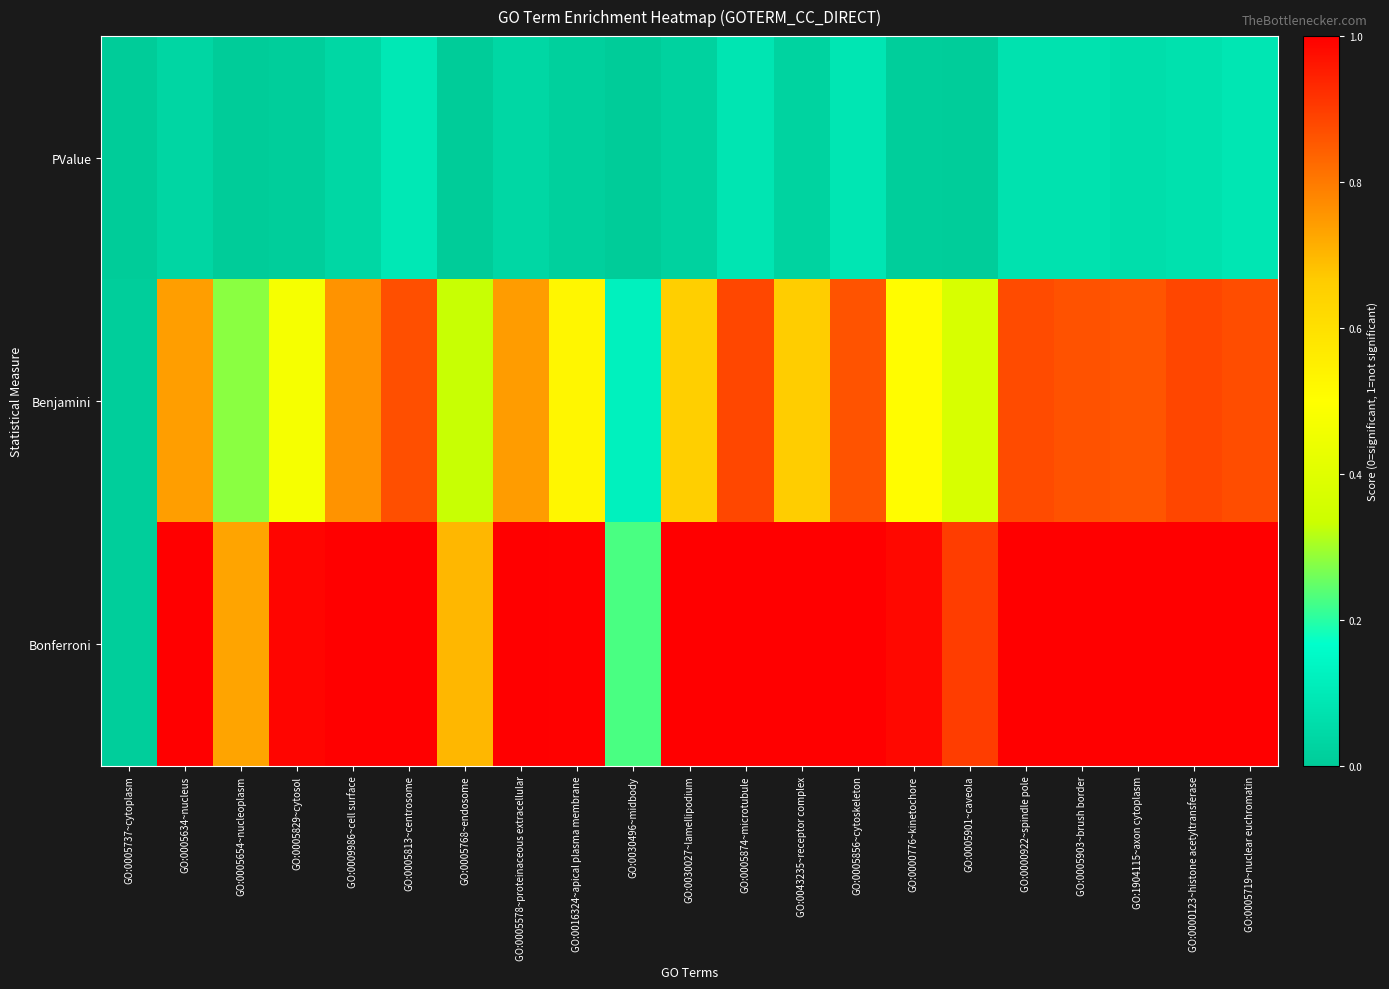

Reading left to right, what are all the values shown in this chart?

PValue: GO:0005737~cytoplasm=0.0	GO:0005634~nucleus=0.0	GO:0005654~nucleoplasm=0.0	GO:0005829~cytosol=0.0	GO:0009986~cell surface=0.0	GO:0005813~centrosome=0.1	GO:0005768~endosome=0.0	GO:0005578~proteinaceous extracellular=0.0	GO:0016324~apical plasma membrane=0.0	GO:0030496~midbody=0.0	GO:0030027~lamellipodium=0.0	GO:0005874~microtubule=0.1	GO:0043235~receptor complex=0.0	GO:0005856~cytoskeleton=0.1	GO:0000776~kinetochore=0.0	GO:0005901~caveola=0.0	GO:0000922~spindle pole=0.1	GO:0005903~brush border=0.1	GO:1904115~axon cytoplasm=0.1	GO:0000123~histone acetyltransferase=0.1	GO:0005719~nuclear euchromatin=0.1
Benjamini: GO:0005737~cytoplasm=0.0	GO:0005634~nucleus=0.7	GO:0005654~nucleoplasm=0.3	GO:0005829~cytosol=0.5	GO:0009986~cell surface=0.8	GO:0005813~centrosome=0.9	GO:0005768~endosome=0.3	GO:0005578~proteinaceous extracellular=0.7	GO:0016324~apical plasma membrane=0.5	GO:0030496~midbody=0.1	GO:0030027~lamellipodium=0.7	GO:0005874~microtubule=0.9	GO:0043235~receptor complex=0.7	GO:0005856~cytoskeleton=0.9	GO:0000776~kinetochore=0.5	GO:0005901~caveola=0.4	GO:0000922~spindle pole=0.9	GO:0005903~brush border=0.9	GO:1904115~axon cytoplasm=0.9	GO:0000123~histone acetyltransferase=0.9	GO:0005719~nuclear euchromatin=0.9
Bonferroni: GO:0005737~cytoplasm=0.0	GO:0005634~nucleus=1.0	GO:0005654~nucleoplasm=0.7	GO:0005829~cytosol=1.0	GO:0009986~cell surface=1.0	GO:0005813~centrosome=1.0	GO:0005768~endosome=0.7	GO:0005578~proteinaceous extracellular=1.0	GO:0016324~apical plasma membrane=1.0	GO:0030496~midbody=0.2	GO:0030027~lamellipodium=1.0	GO:0005874~microtubule=1.0	GO:0043235~receptor complex=1.0	GO:0005856~cytoskeleton=1.0	GO:0000776~kinetochore=1.0	GO:0005901~caveola=0.9	GO:0000922~spindle pole=1.0	GO:0005903~brush border=1.0	GO:1904115~axon cytoplasm=1.0	GO:0000123~histone acetyltransferase=1.0	GO:0005719~nuclear euchromatin=1.0